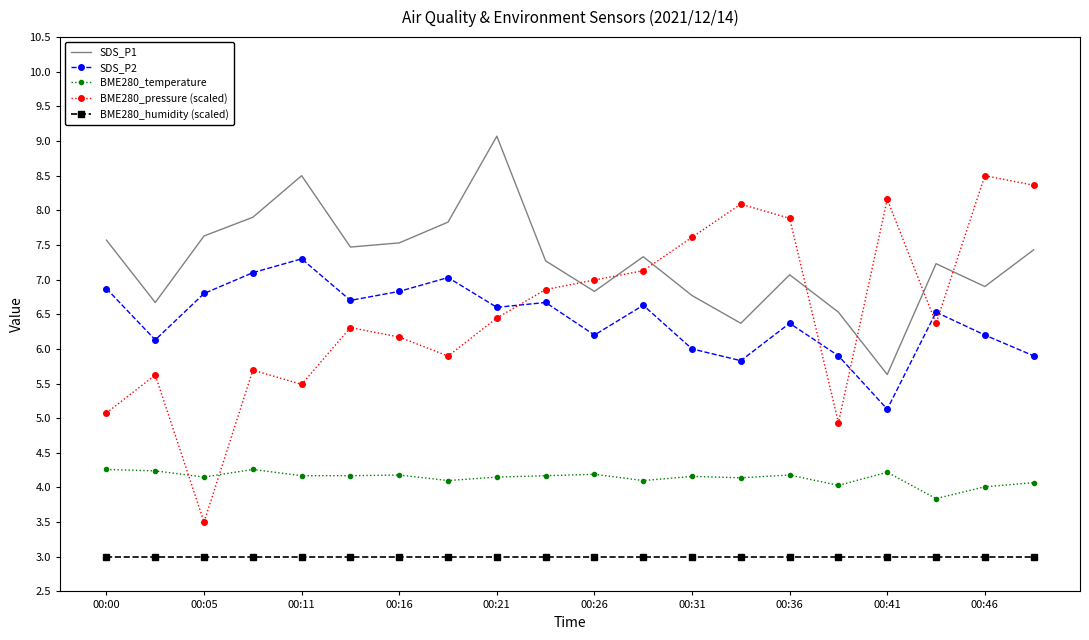

List the series in order of their peak value, highest first.

SDS_P1, BME280_pressure (scaled), SDS_P2, BME280_temperature, BME280_humidity (scaled)